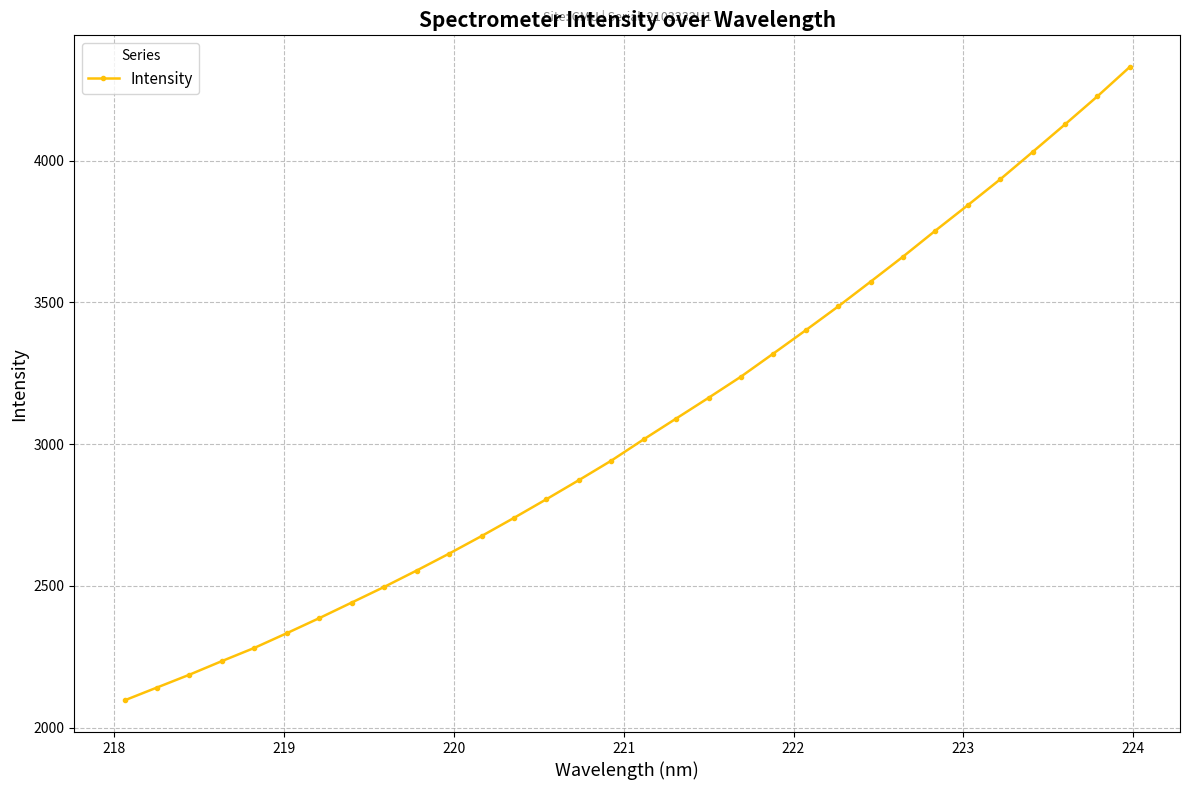

What is the average value?

3062.6